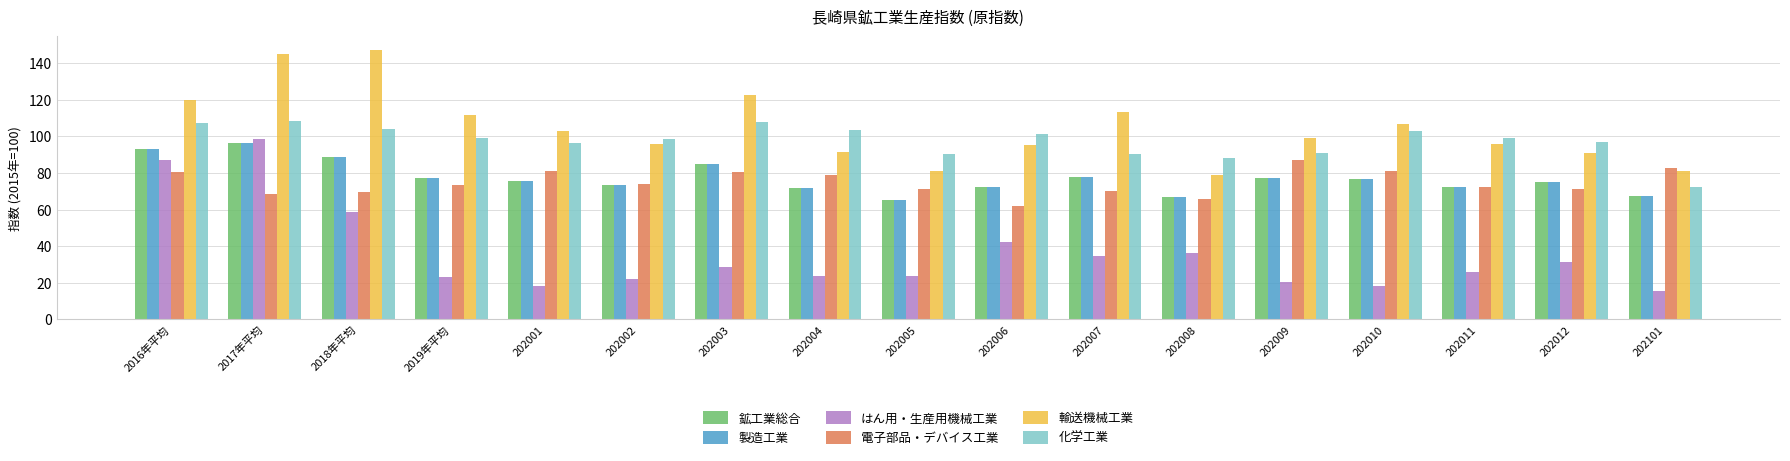

What is the difference between the maximum and second lowest values in the 輸送機械工業 series?

66.2